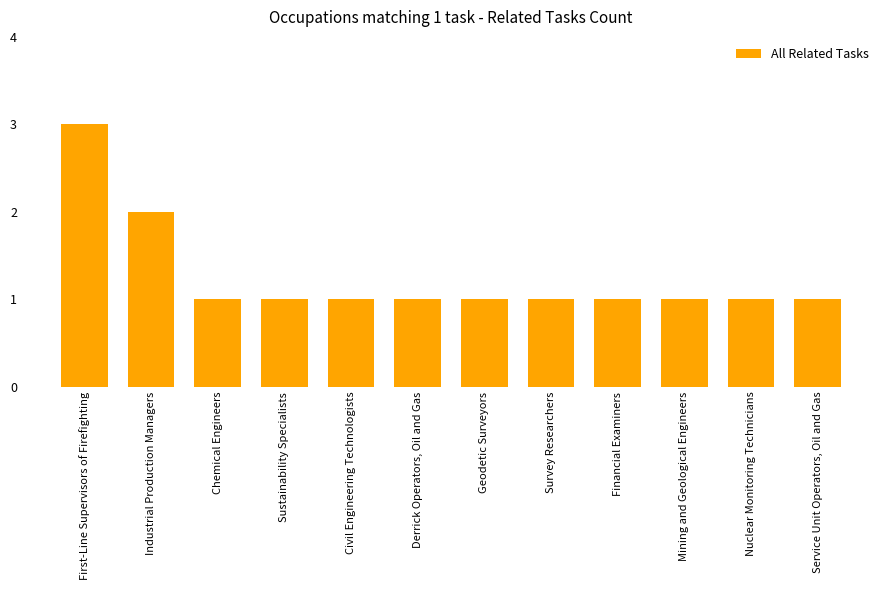

Which label corresponds to the largest value in the chart?

First-Line Supervisors of Firefighting